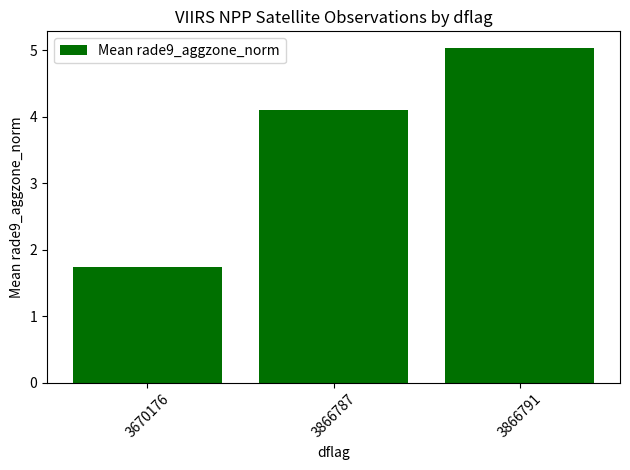

What is the ratio of the value at 3866791 to the value at 3866787?

1.2